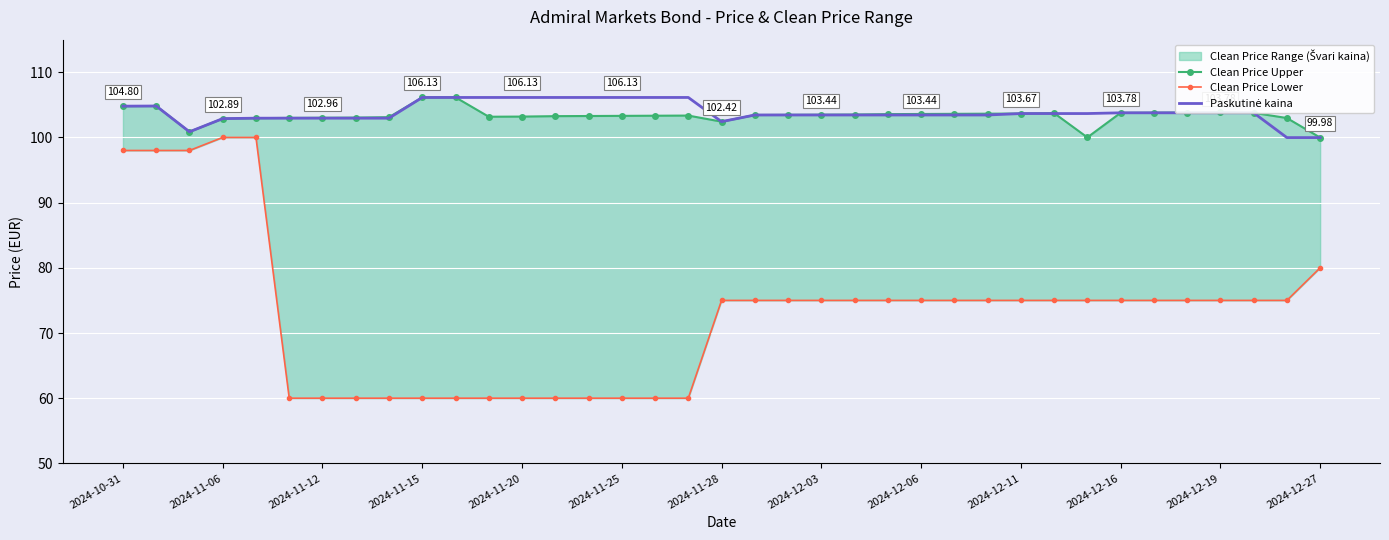

Is the value of Clean Price Lower at 2024-11-06 greater than the value of Clean Price Upper at 2024-12-11?

No